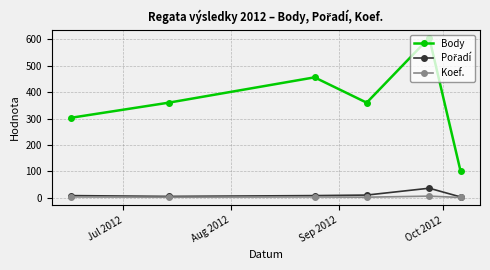

True or false: Body has more than 2 interior local peaks.

False